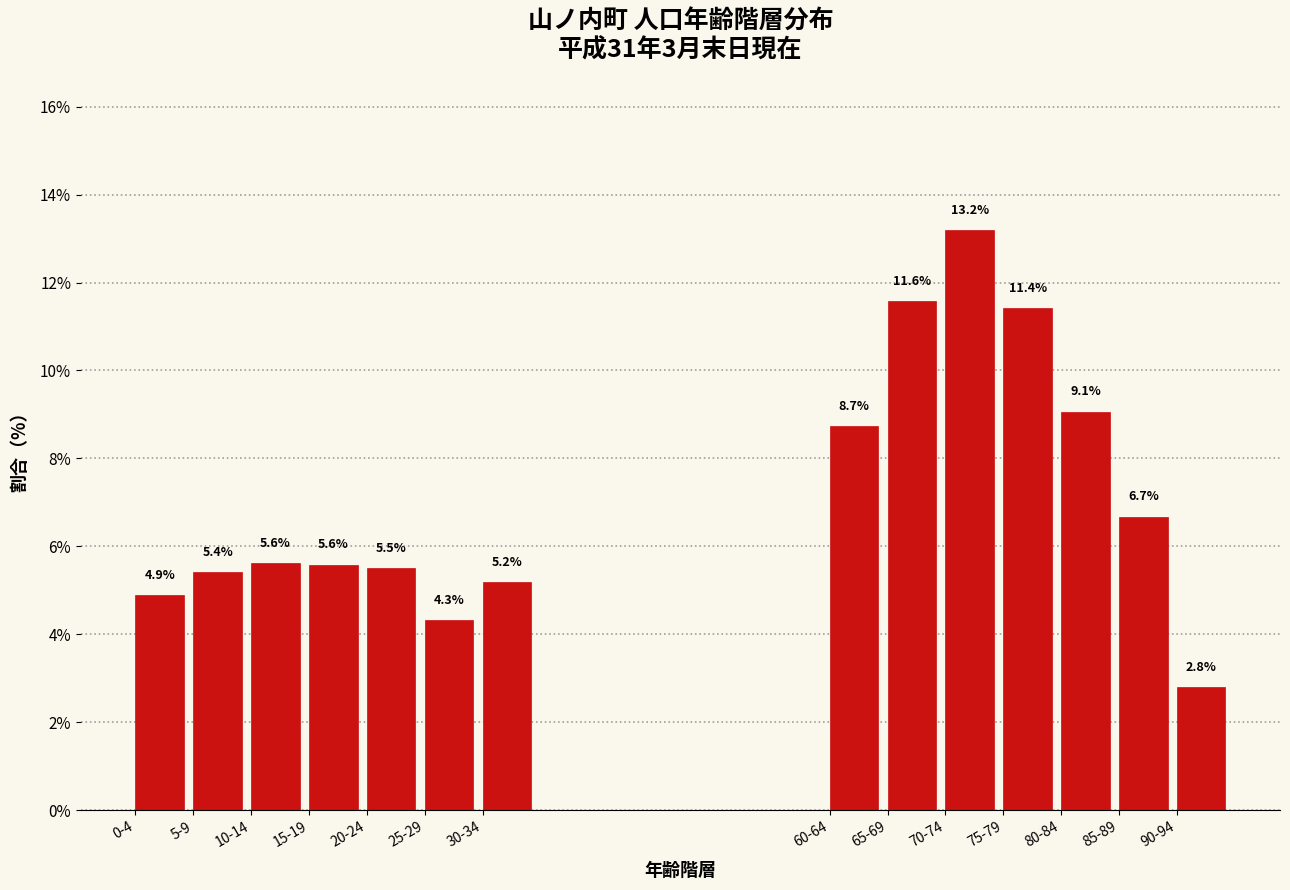

Reading left to right, extract all data points from this chart.

4.9	5.4	5.6	5.6	5.5	4.3	5.2	8.7	11.6	13.2	11.4	9.1	6.7	2.8